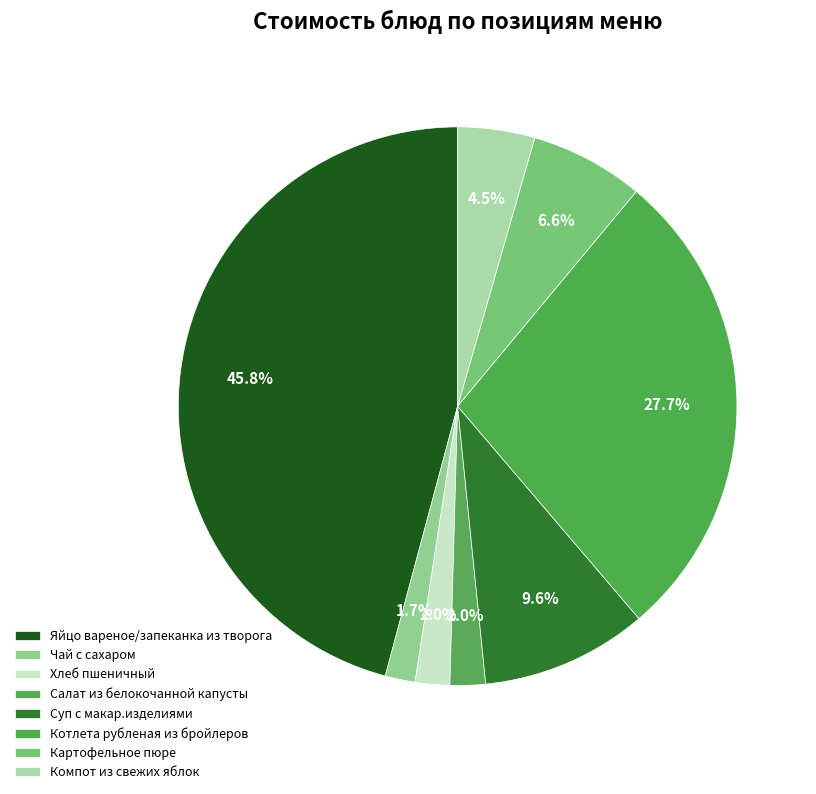

To the nearest percent, what is the average slice percentage?

12%